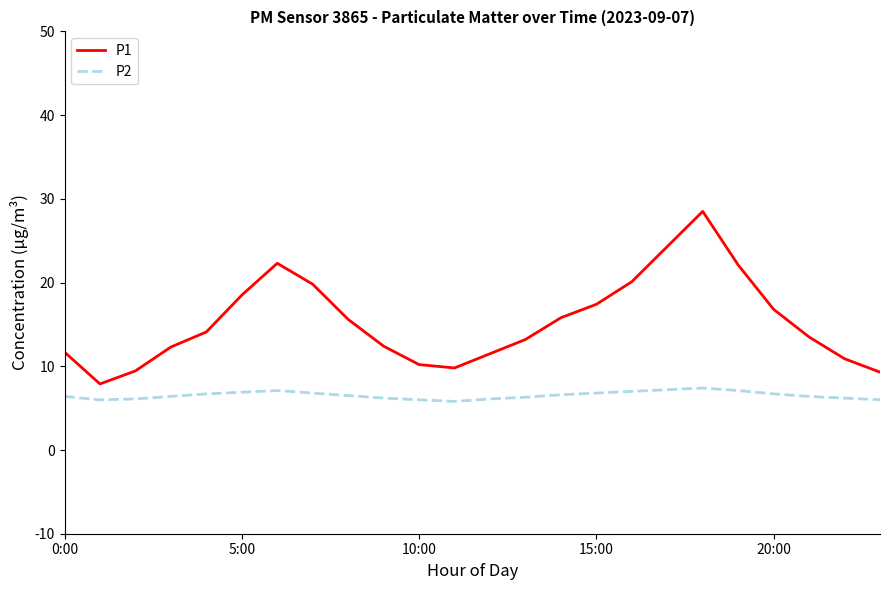

True or false: P1 has more than 0 interior local peaks.

True